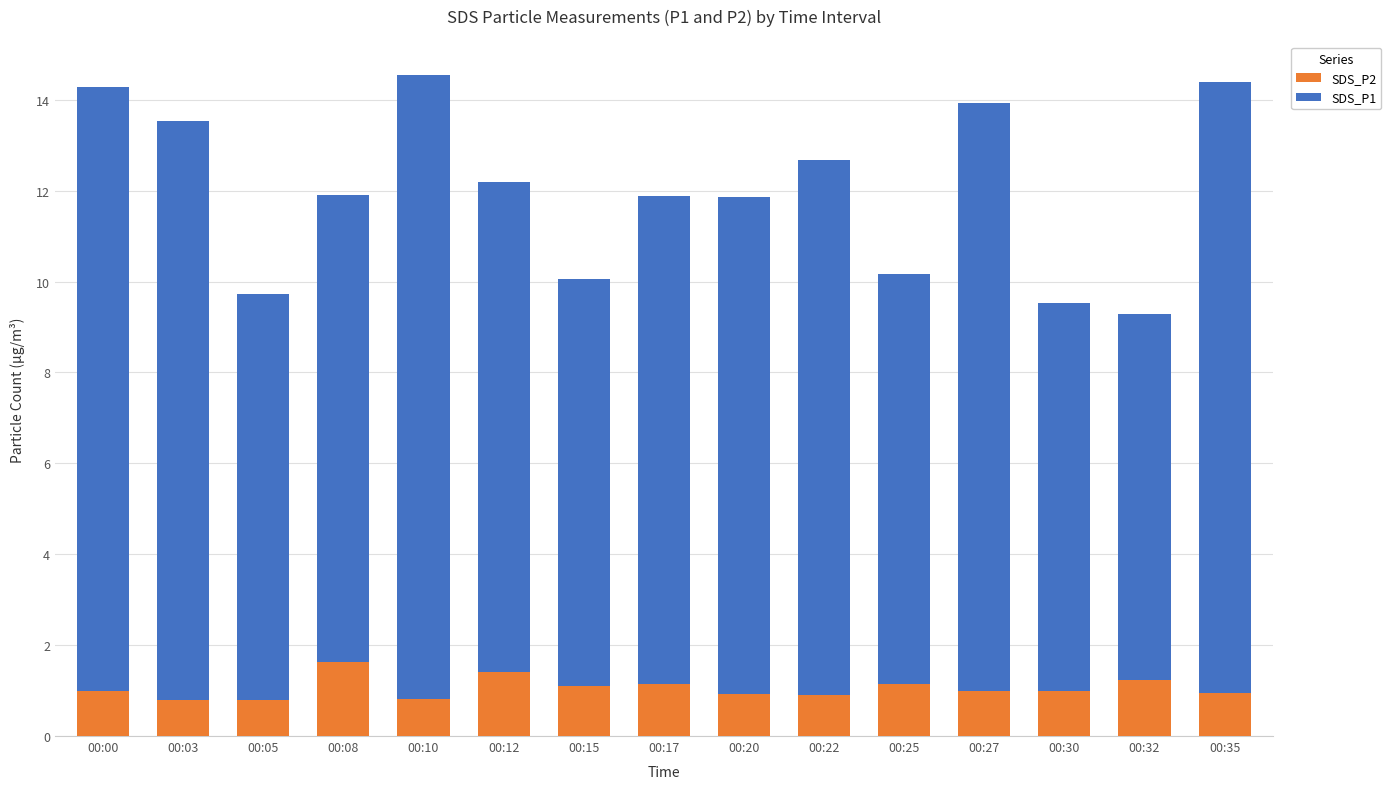

What is the total value across all series at 00:20?

11.9